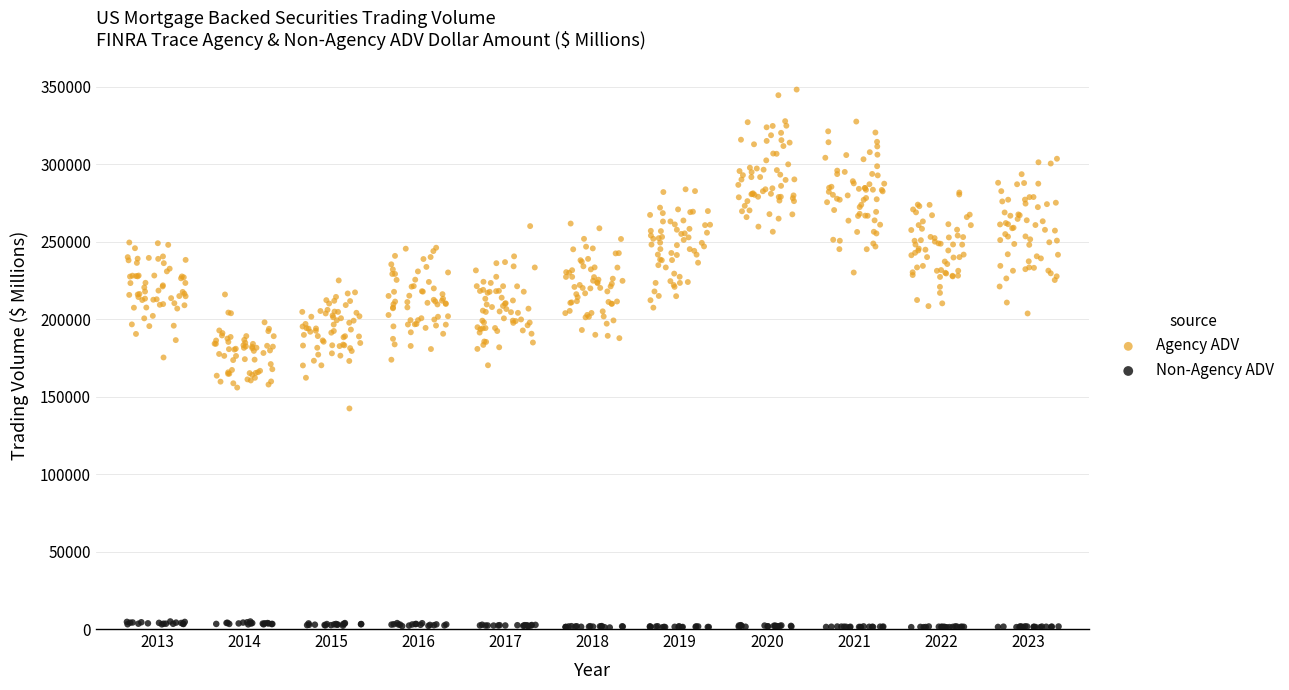

Which series reaches the minimum Y coordinate?

Non-Agency ADV